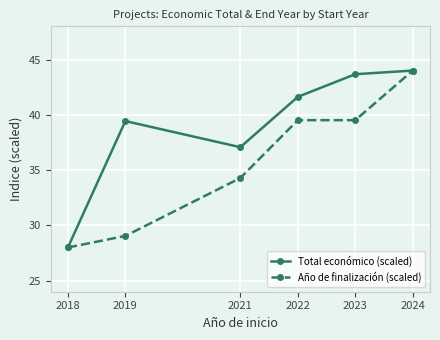

Which series changed the most between 2022 and 2024?

Año de finalización (scaled)